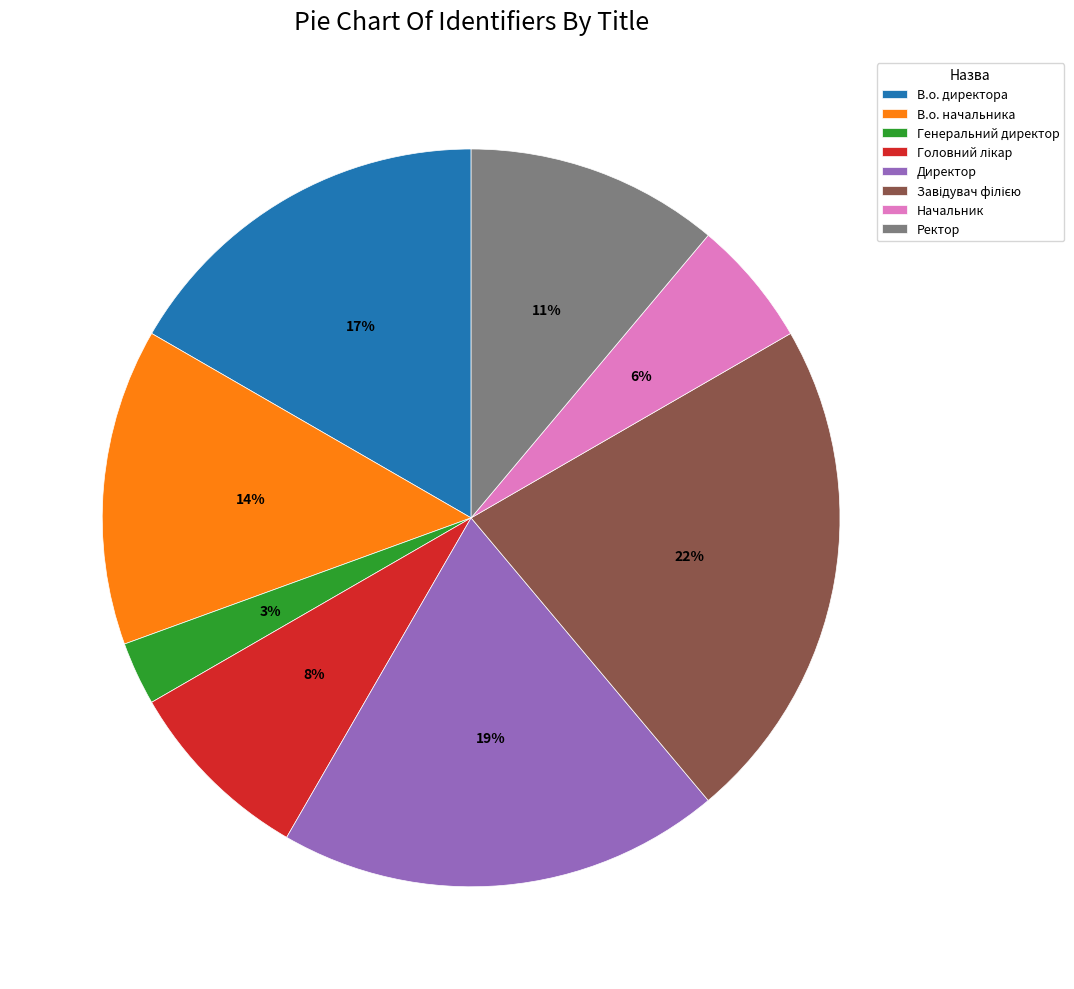

What percentage is the Ректор slice, to the nearest percent?

11%